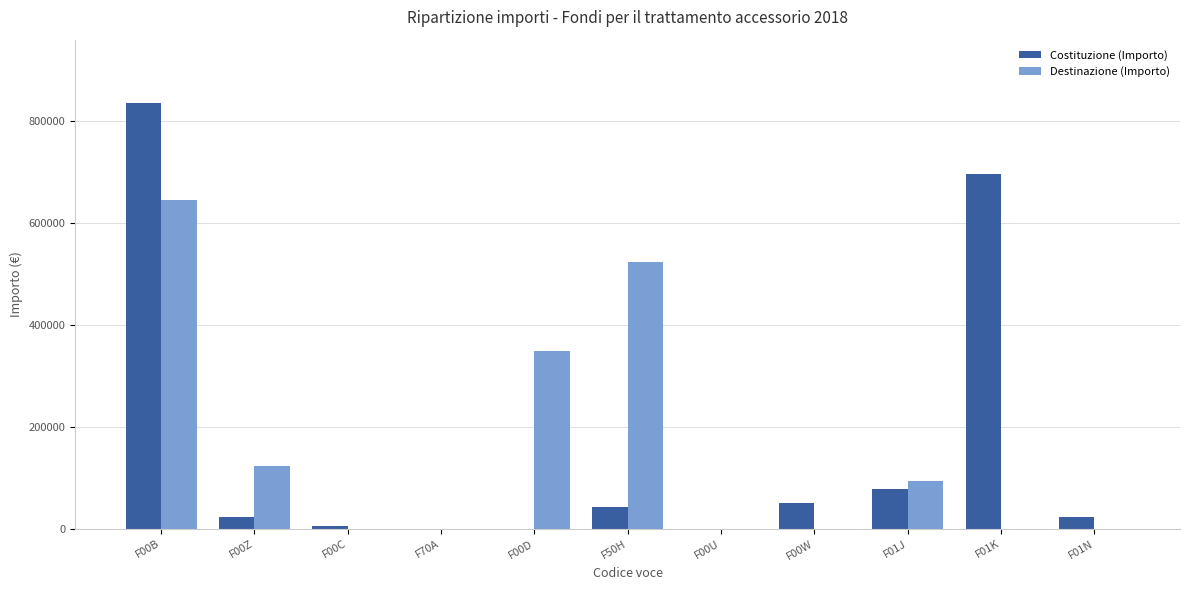

Which series has the largest range (max minus min)?

Costituzione (Importo)